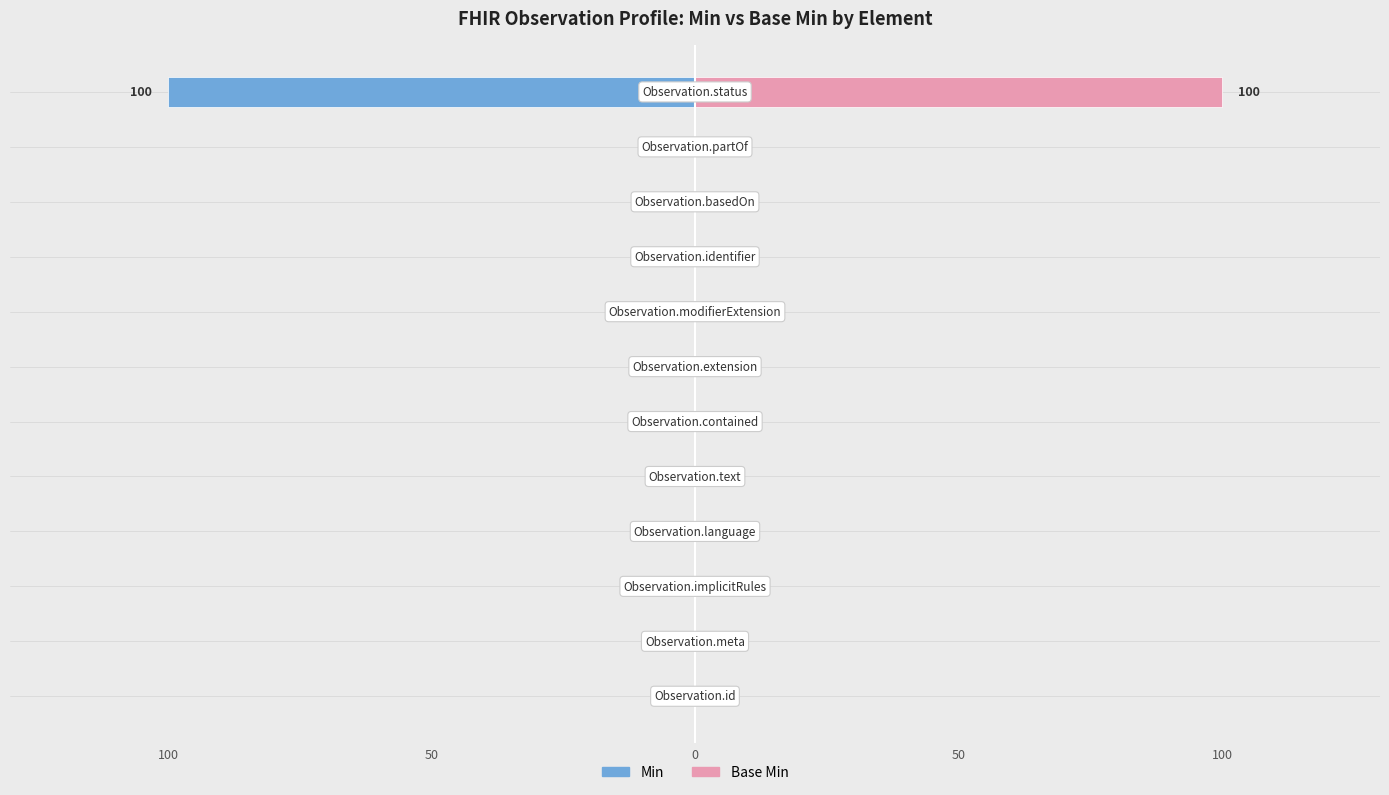

What is the difference between the maximum and minimum values in the Base Min series?

100